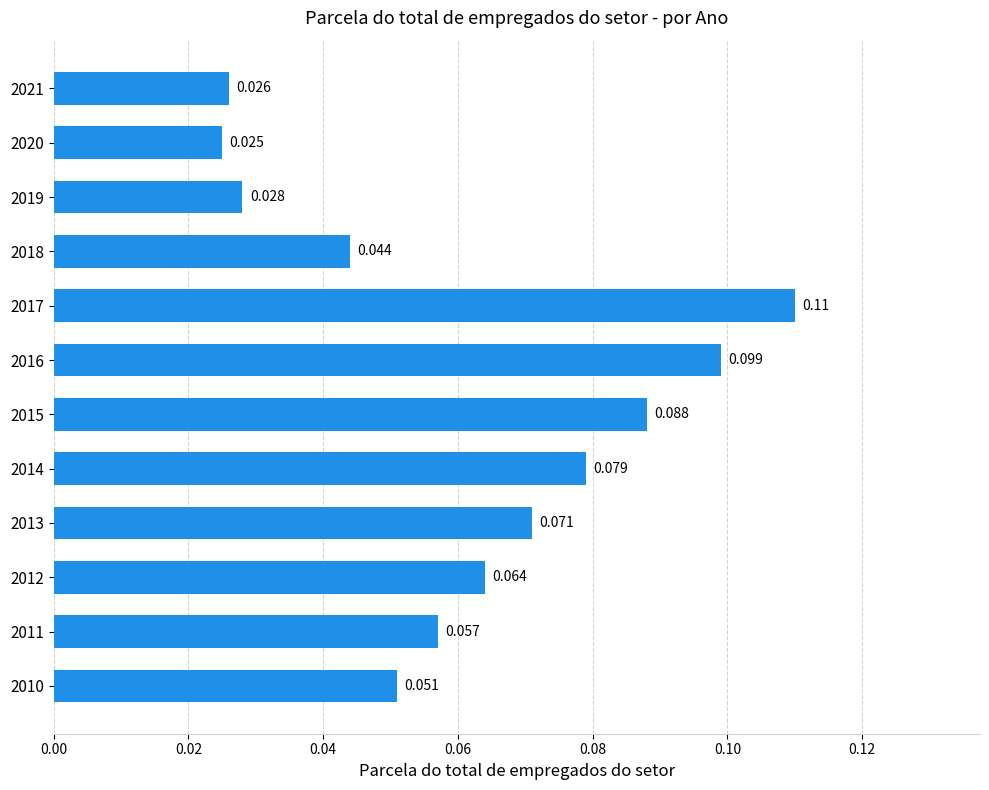

Count the values in the range 0 to 1.

12